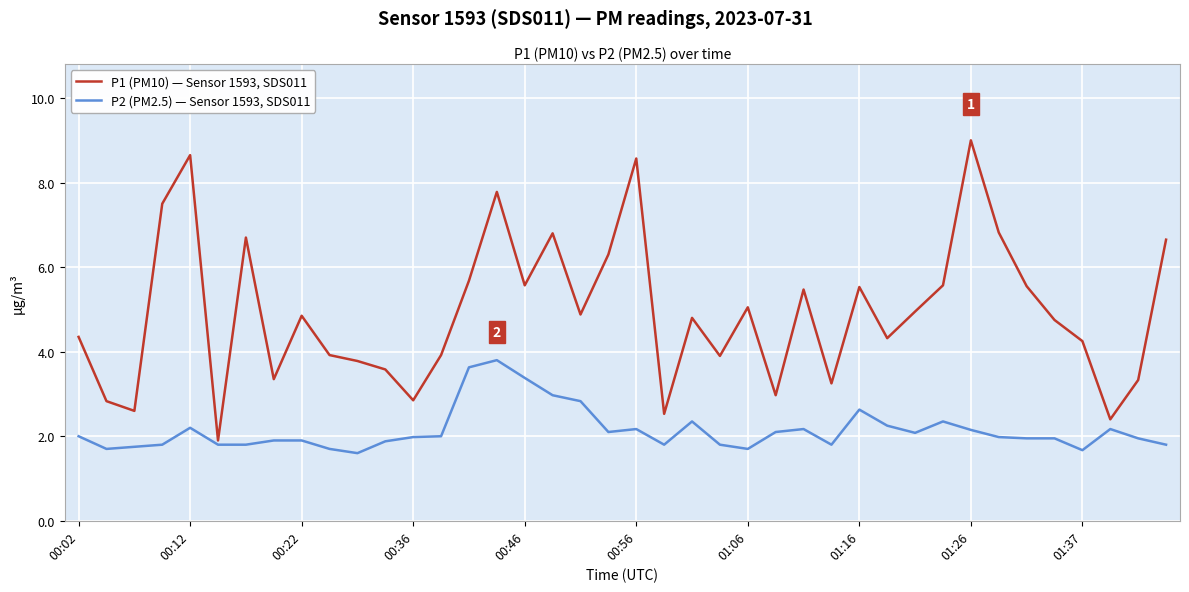

Does the chart display data point markers on the line(s)?

No